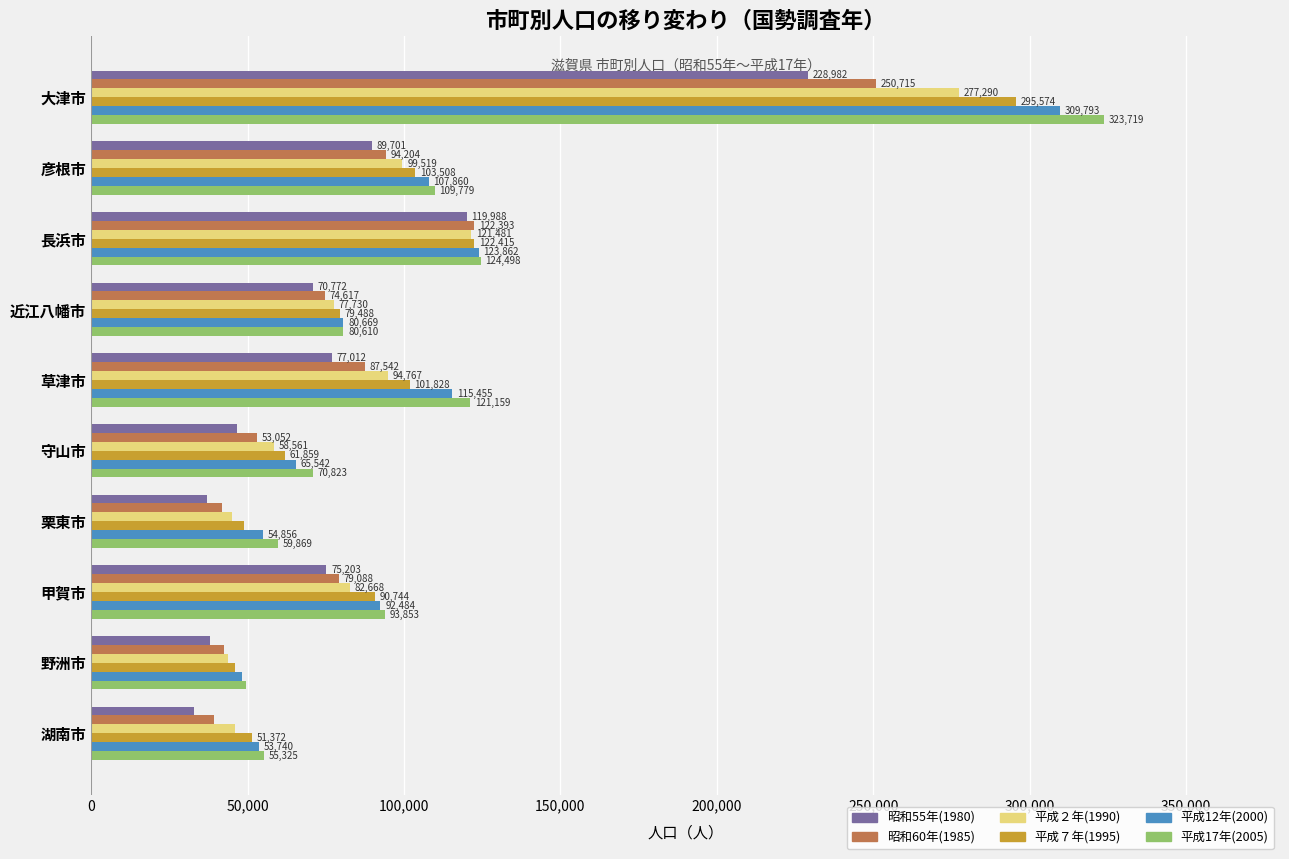

What is the minimum value shown in the chart?

32729